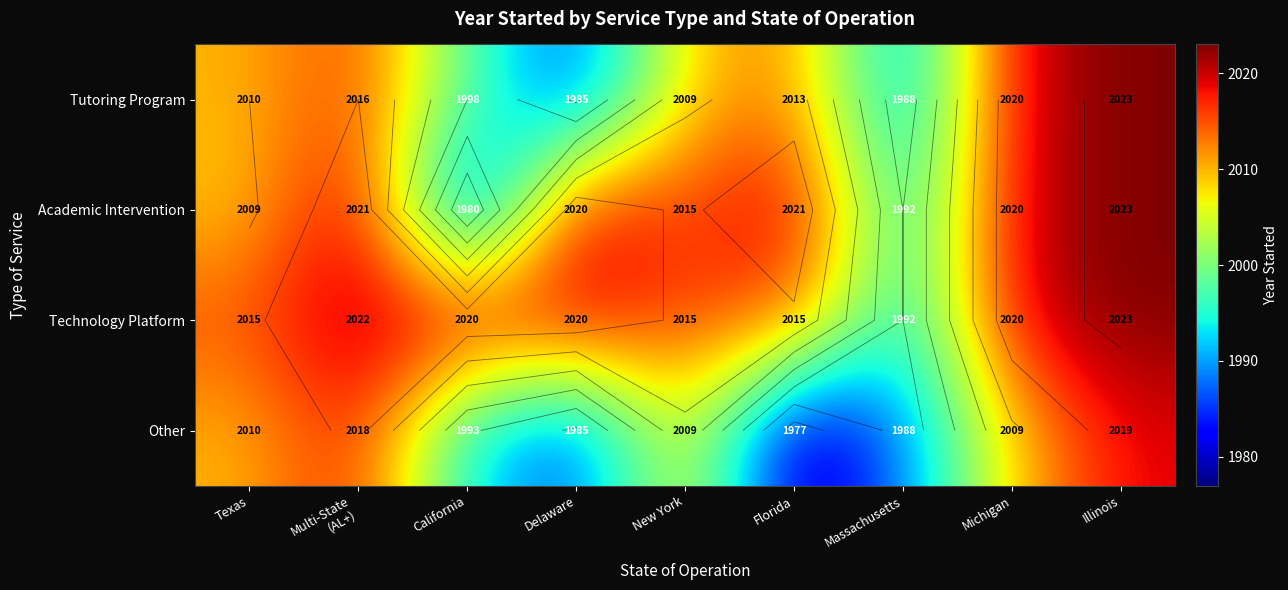

Is it true that Other equals 2009 at Michigan?

True